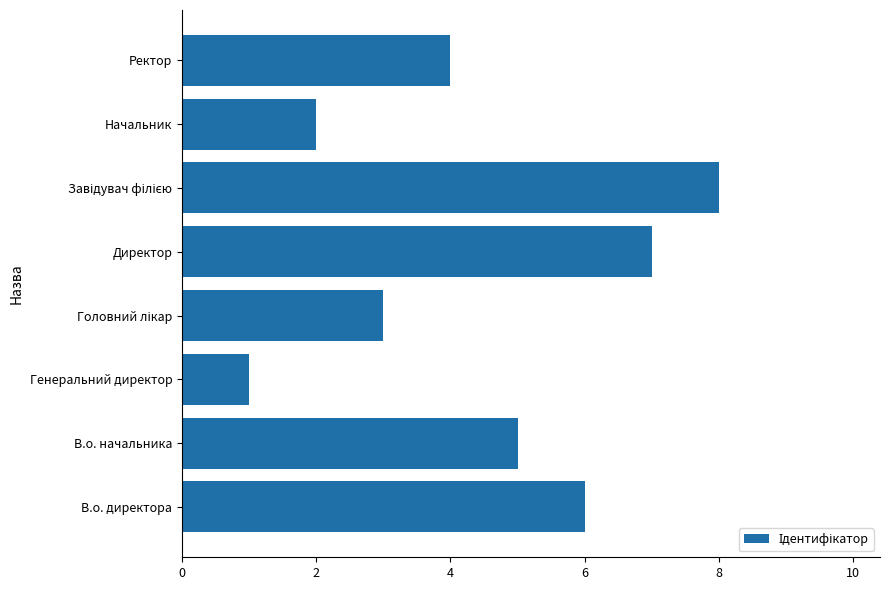

Count the number of categories in the chart.

8